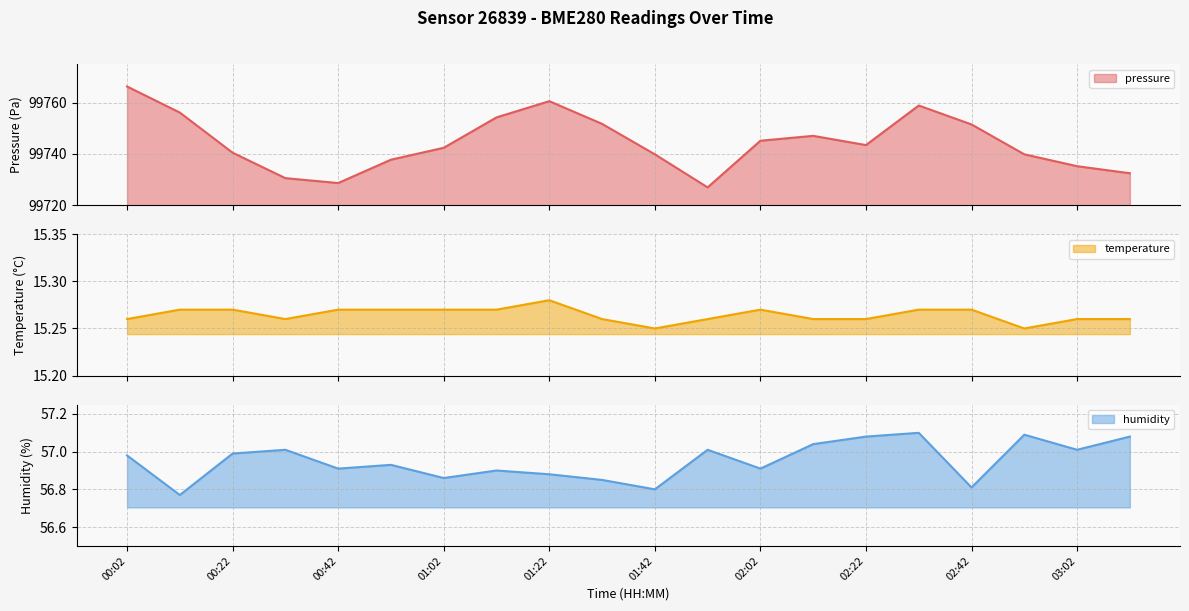

Rank the series at 02:42 from highest to lowest value.

pressure, humidity, temperature